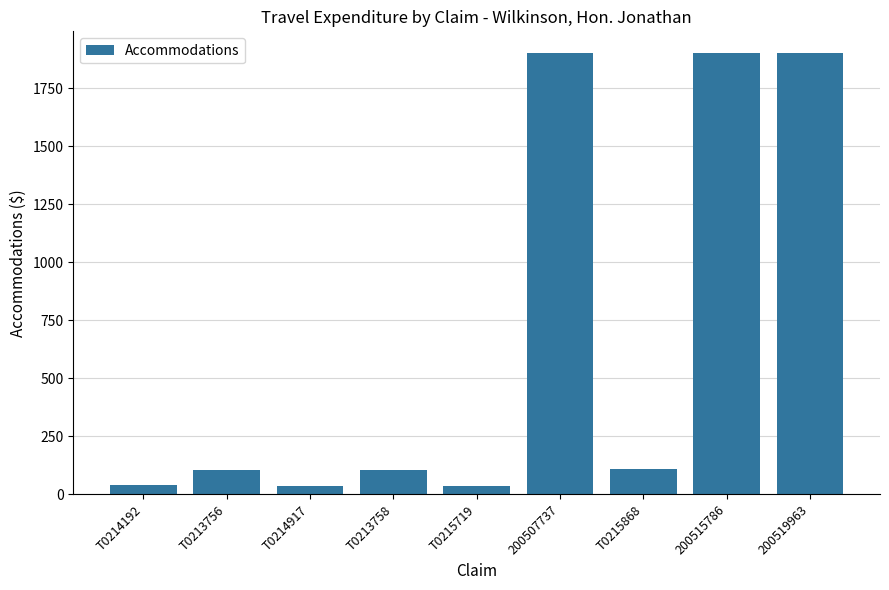

What is the average value?

680.9